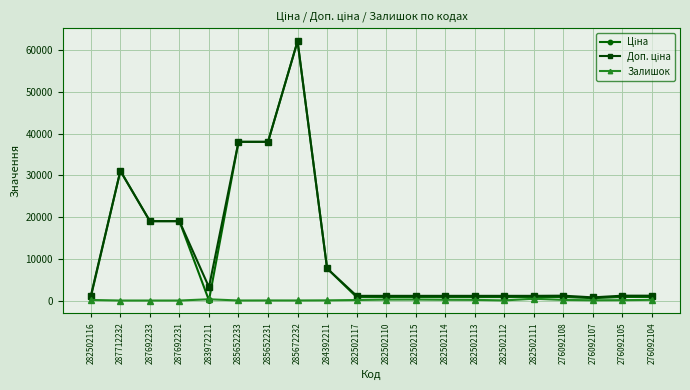

How many series are shown in this chart?

3